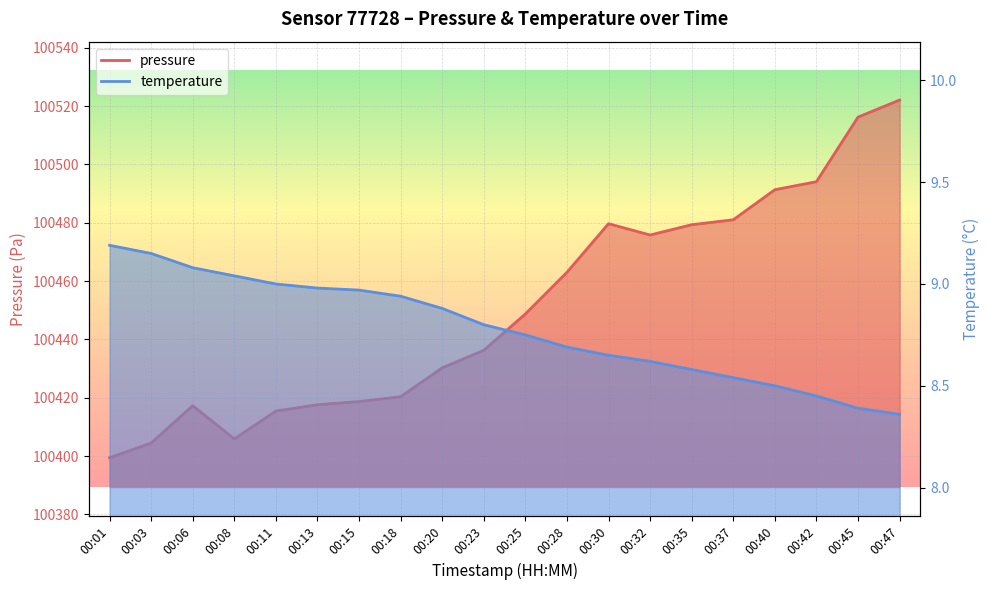

True or false: pressure has a value of 100448.8 at 00:25.

True